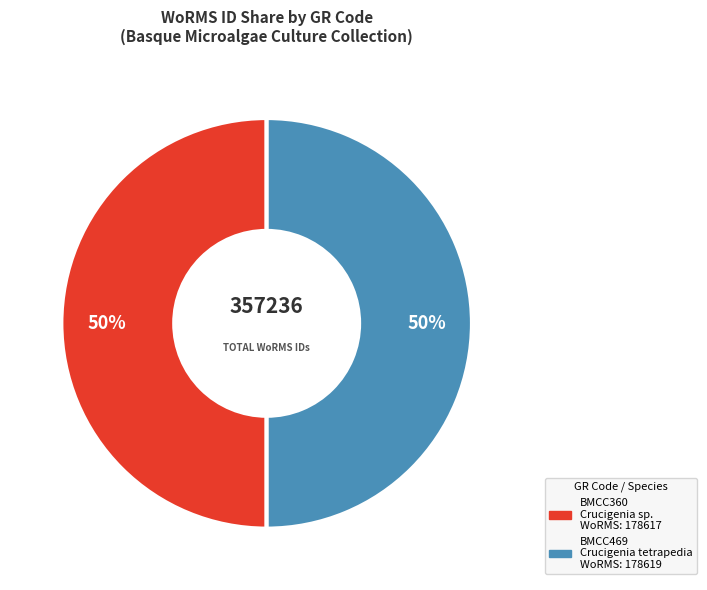

Approximately how many times larger is the value at BMCC360 compared to BMCC469?

1.0